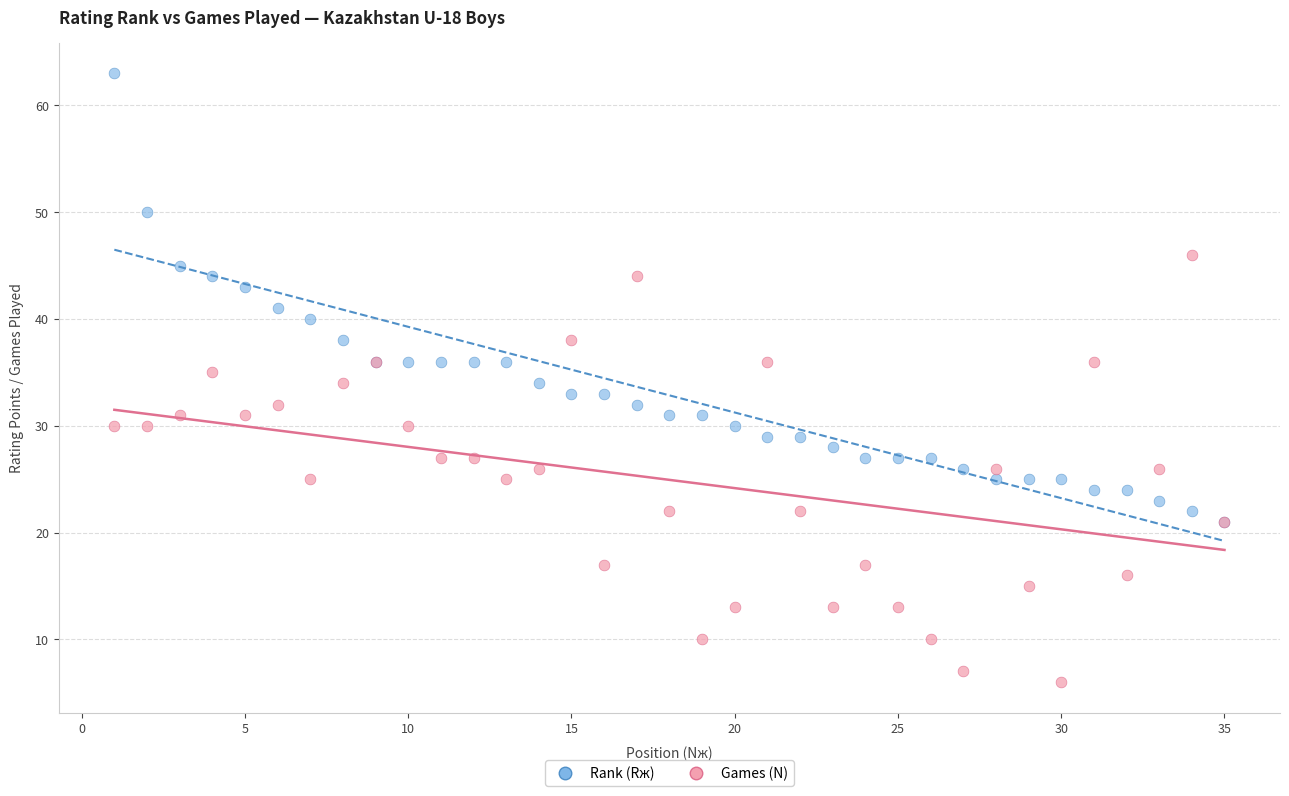

What are all the series names shown in the legend?

Rank (Rж), Games (N)